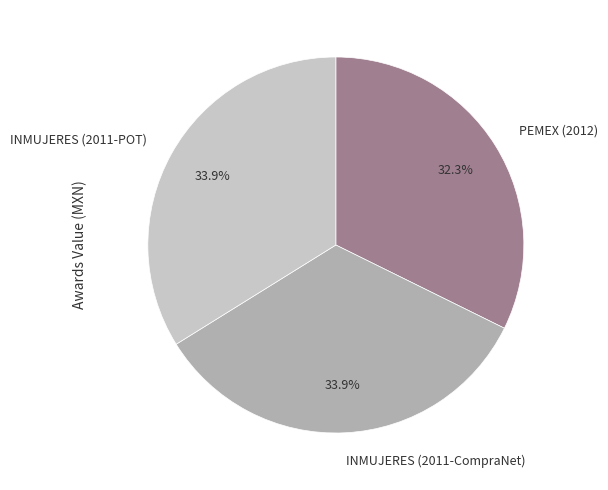

Is INMUJERES (2011-CompraNet) the majority of the pie?

No